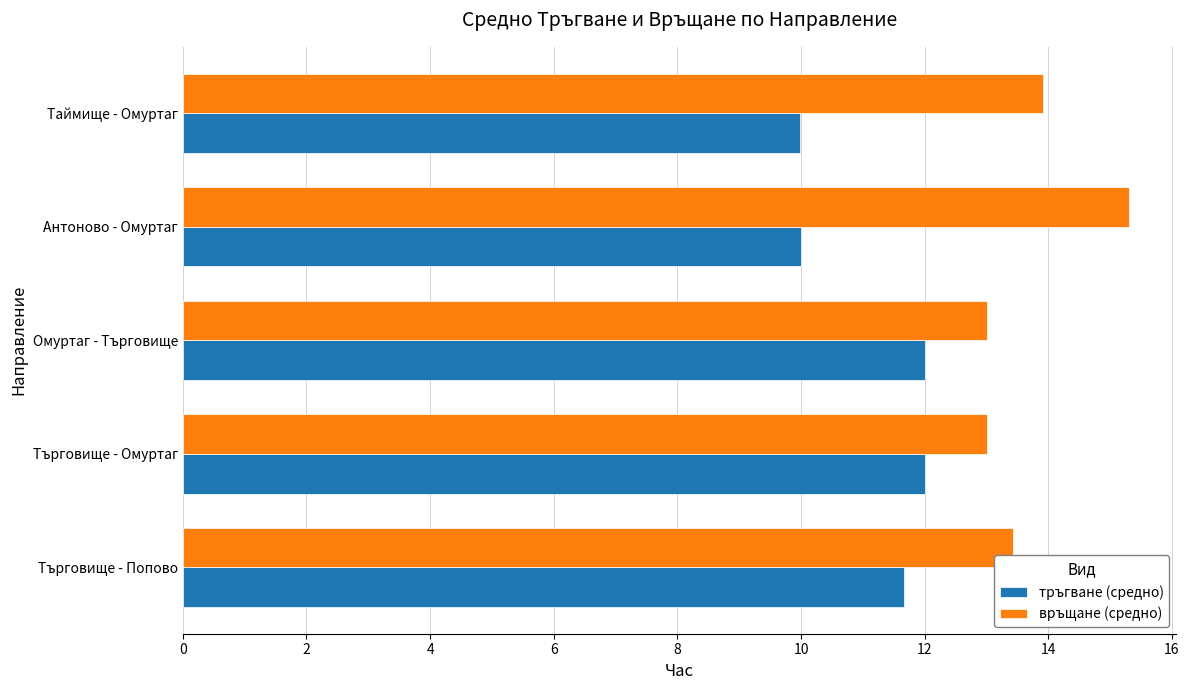

What is the lowest value of the връщане (средно) series?

13.0